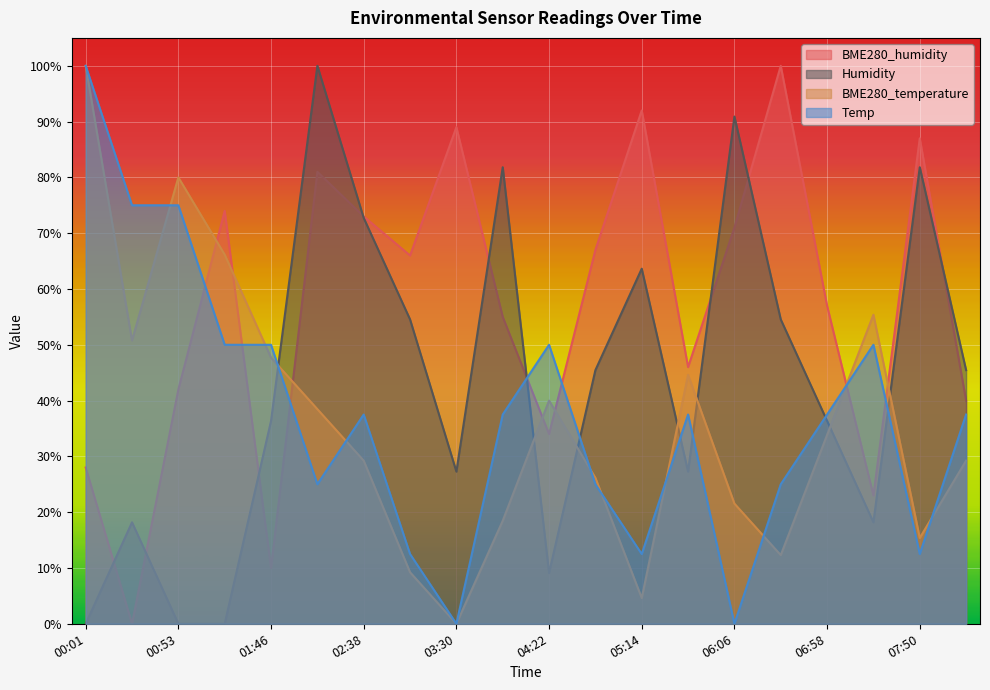

At which label is BME280_humidity closest to 0?

00:27